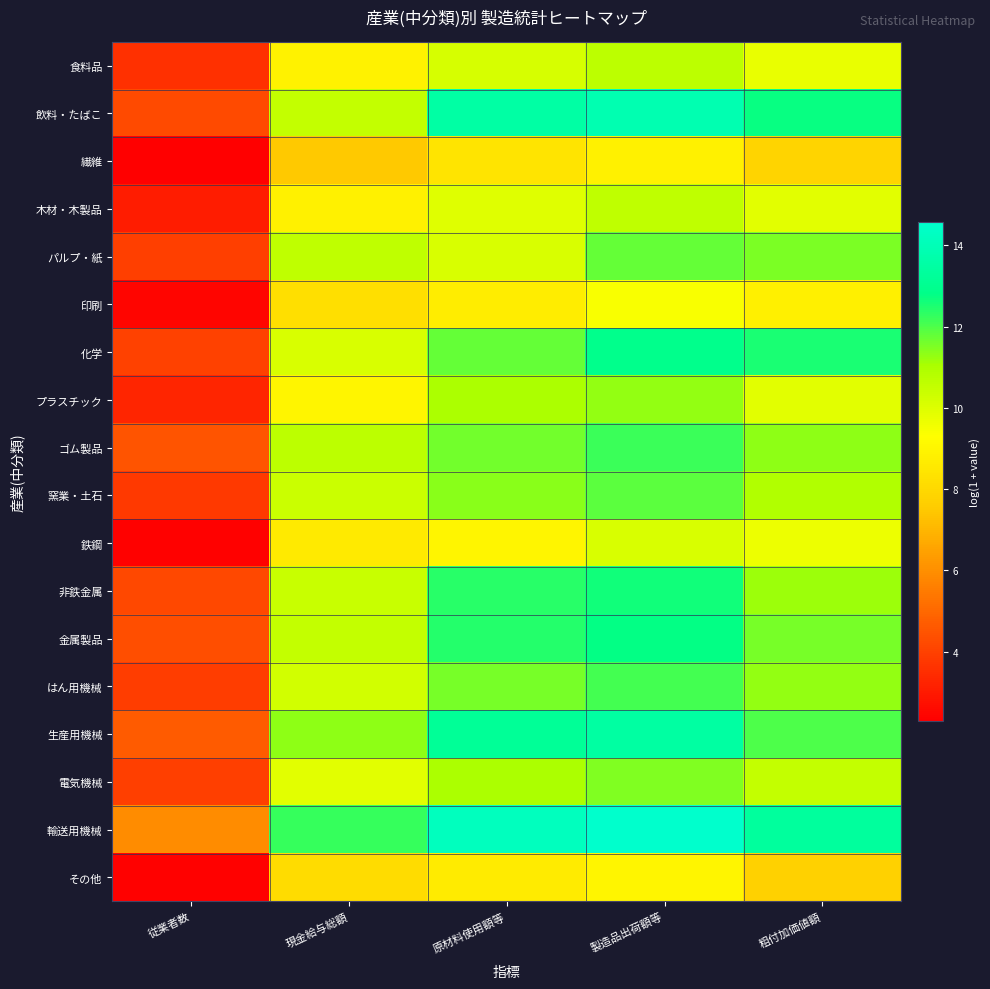

Reading right to left, extract all data points from this chart.

食料品: 粗付加価値額=9.7	製造品出荷額等=10.7	原材料使用額等=10.1	現金給与総額=8.9	従業者数=3.6
飲料・たばこ: 粗付加価値額=12.7	製造品出荷額等=13.9	原材料使用額等=13.5	現金給与総額=10.5	従業者数=4.2
繊維: 粗付加価値額=7.8	製造品出荷額等=8.9	原材料使用額等=8.4	現金給与総額=7.5	従業者数=2.3
木材・木製品: 粗付加価値額=9.9	製造品出荷額等=10.6	原材料使用額等=9.9	現金給与総額=8.8	従業者数=3.0
パルプ・紙: 粗付加価値額=11.5	製造品出荷額等=11.7	原材料使用額等=10.1	現金給与総額=10.6	従業者数=4.0
印刷: 粗付加価値額=8.8	製造品出荷額等=9.4	原材料使用額等=8.7	現金給与総額=8.2	従業者数=2.5
化学: 粗付加価値額=12.5	製造品出荷額等=12.9	原材料使用額等=11.8	現金給与総額=10.1	従業者数=4.0
プラスチック: 粗付加価値額=9.9	製造品出荷額等=11.3	原材料使用額等=11.0	現金給与総額=9.0	従業者数=3.3
ゴム製品: 粗付加価値額=11.3	製造品出荷額等=12.2	原材料使用額等=11.6	現金給与総額=10.7	従業者数=4.5
窯業・土石: 粗付加価値額=10.9	製造品出荷額等=11.9	原材料使用額等=11.4	現金給与総額=10.4	従業者数=3.8
鉄鋼: 粗付加価値額=9.7	製造品出荷額等=10.1	原材料使用額等=9.0	現金給与総額=8.6	従業者数=2.4
非鉄金属: 粗付加価値額=11.2	製造品出荷額等=12.6	原材料使用額等=12.4	現金給与総額=10.4	従業者数=4.2
金属製品: 粗付加価値額=11.6	製造品出荷額等=12.8	原材料使用額等=12.4	現金給与総額=10.5	従業者数=4.3
はん用機械: 粗付加価値額=11.3	製造品出荷額等=12.1	原材料使用額等=11.6	現金給与総額=10.2	従業者数=3.9
生産用機械: 粗付加価値額=12.0	製造品出荷額等=13.5	原材料使用額等=13.2	現金給与総額=11.3	従業者数=4.7
電気機械: 粗付加価値額=10.5	製造品出荷額等=11.5	原材料使用額等=11.0	現金給与総額=9.9	従業者数=4.0
輸送用機械: 粗付加価値額=13.4	製造品出荷額等=14.6	原材料使用額等=14.2	現金給与総額=12.3	従業者数=5.9
その他: 粗付加価値額=7.7	製造品出荷額等=9.0	原材料使用額等=8.7	現金給与総額=8.1	従業者数=2.4